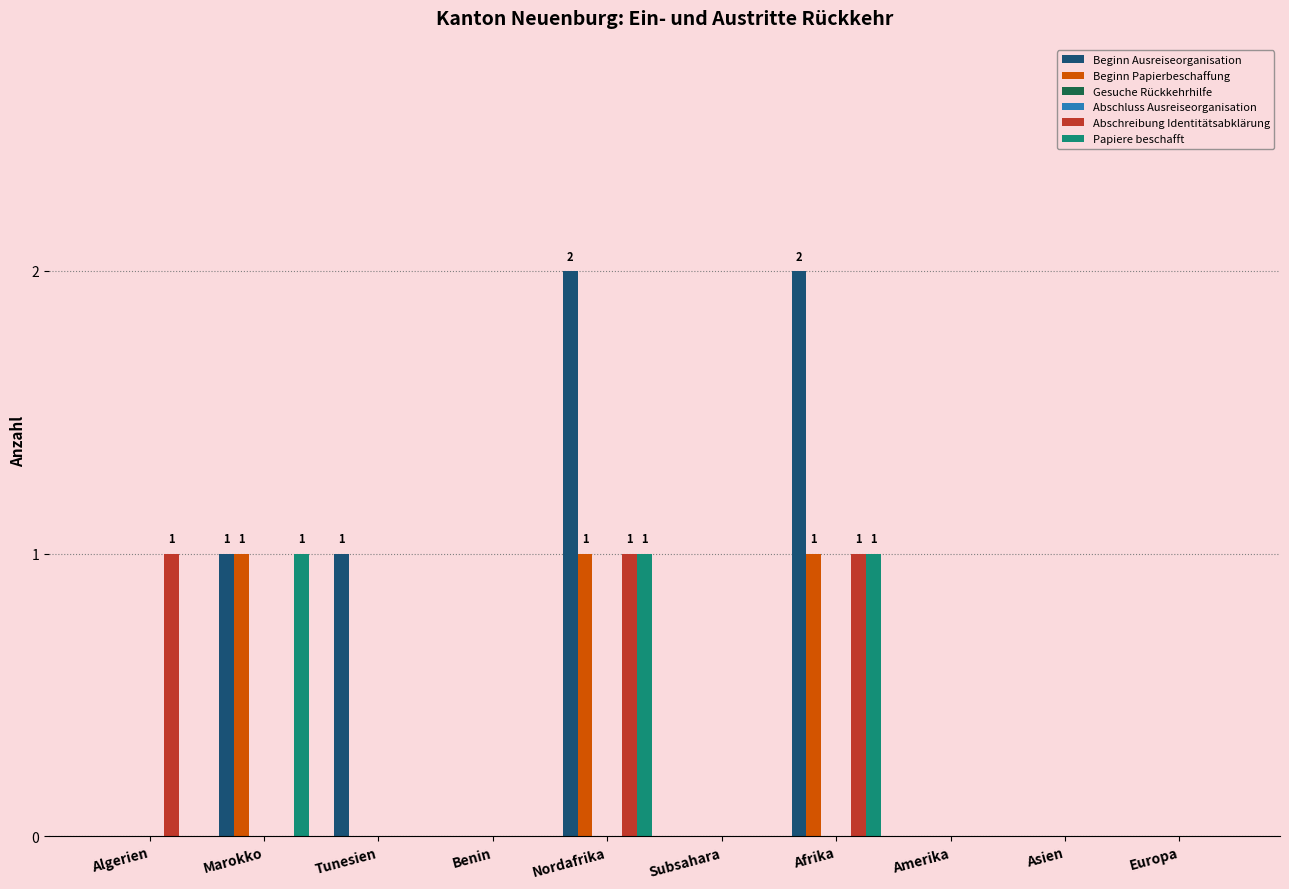

True or false: Beginn Papierbeschaffung has a value of 0 at Asien.

False